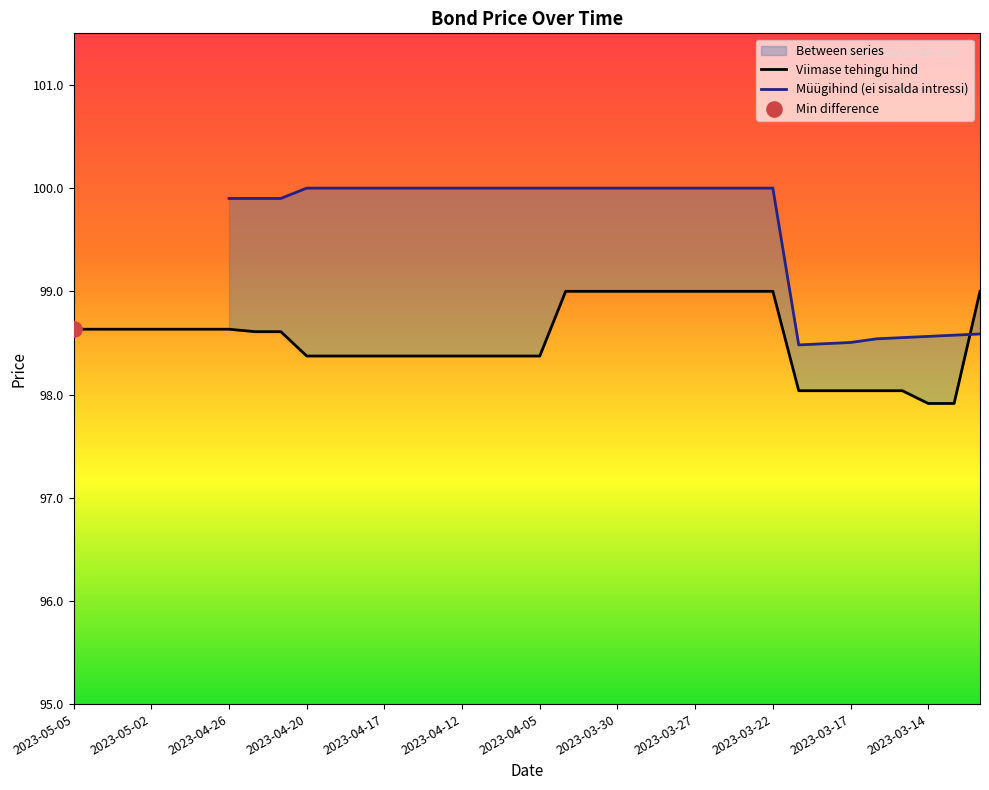

What is the ratio of the value at 2023-03-31 to the value at 2023-04-03?

1.0